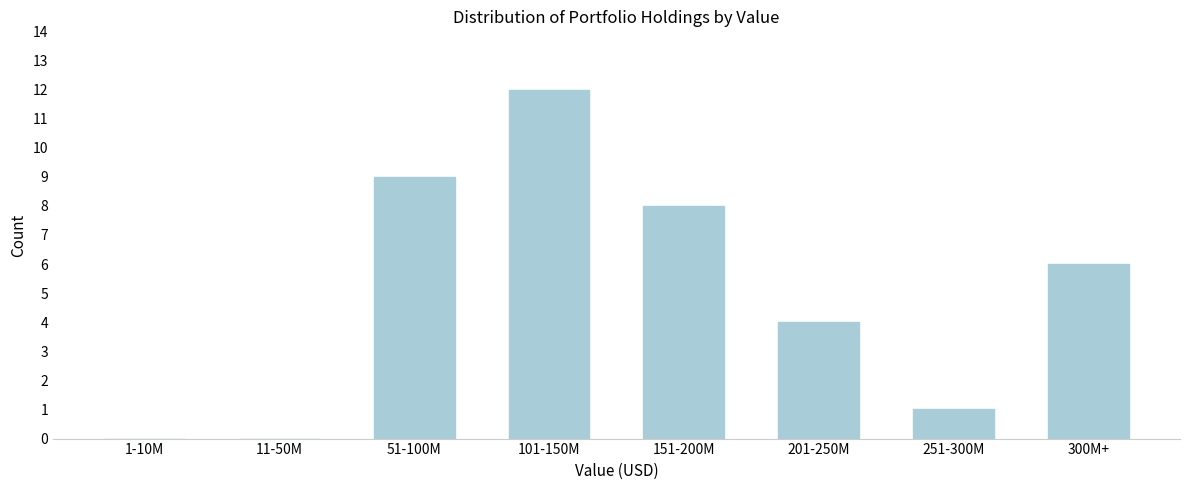

Reading right to left, list all the values displayed in this chart.

300M+=6	251-300M=1	201-250M=4	151-200M=8	101-150M=12	51-100M=9	11-50M=0	1-10M=0